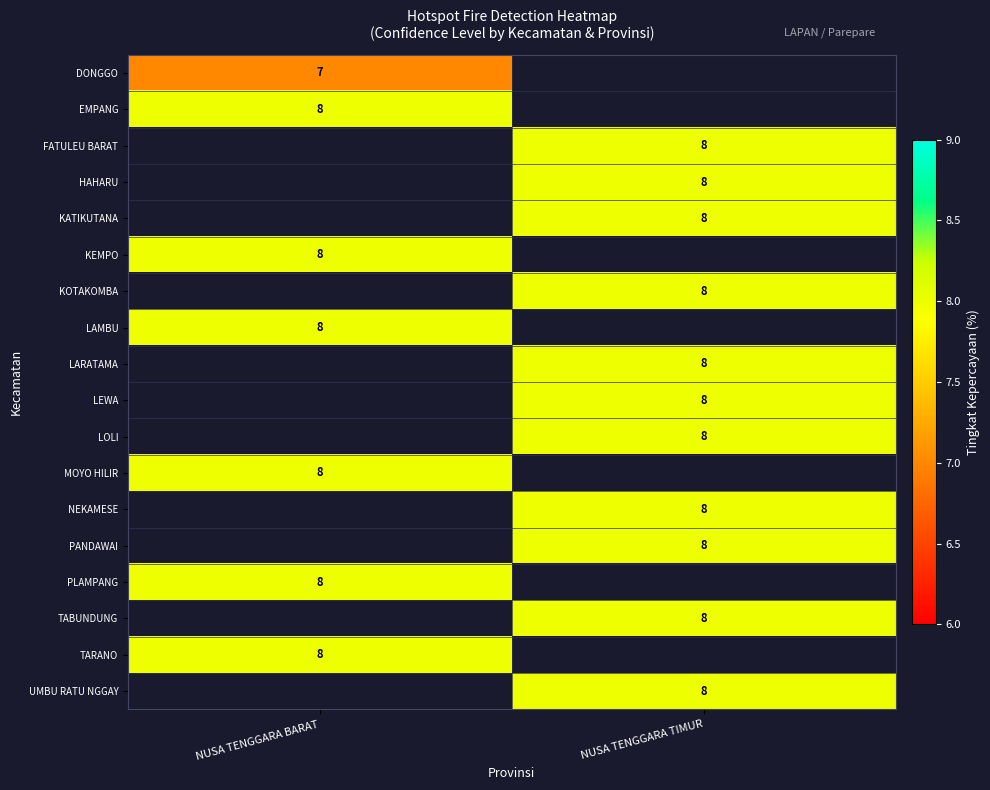

The value of LEWA at NUSA TENGGARA TIMUR is 11. True or false?

False